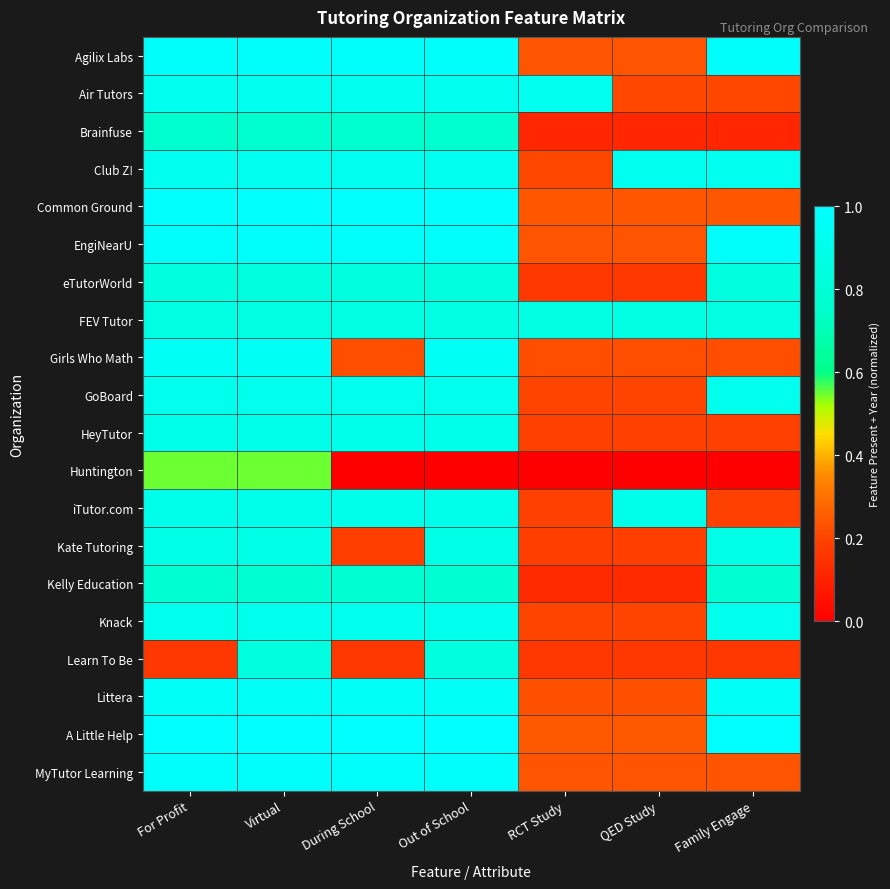

Which series has the largest range (max minus min)?

A Little Help